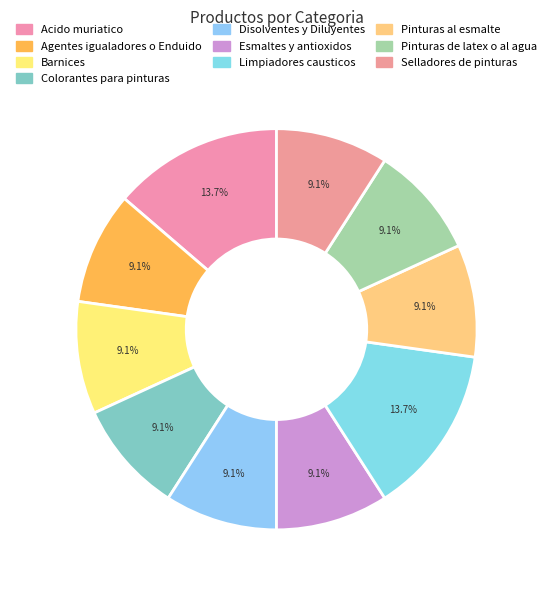

True or false: Agentes igualadores o Enduido accounts for 21% of the total.

False